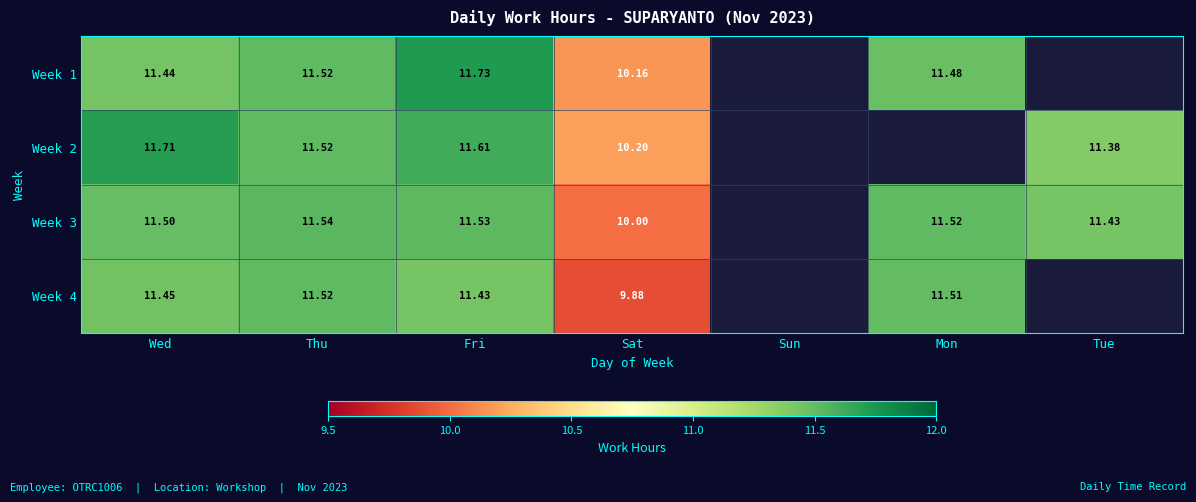

Is the value of Week 3 at Tue greater than the value of Week 4 at Wed?

No